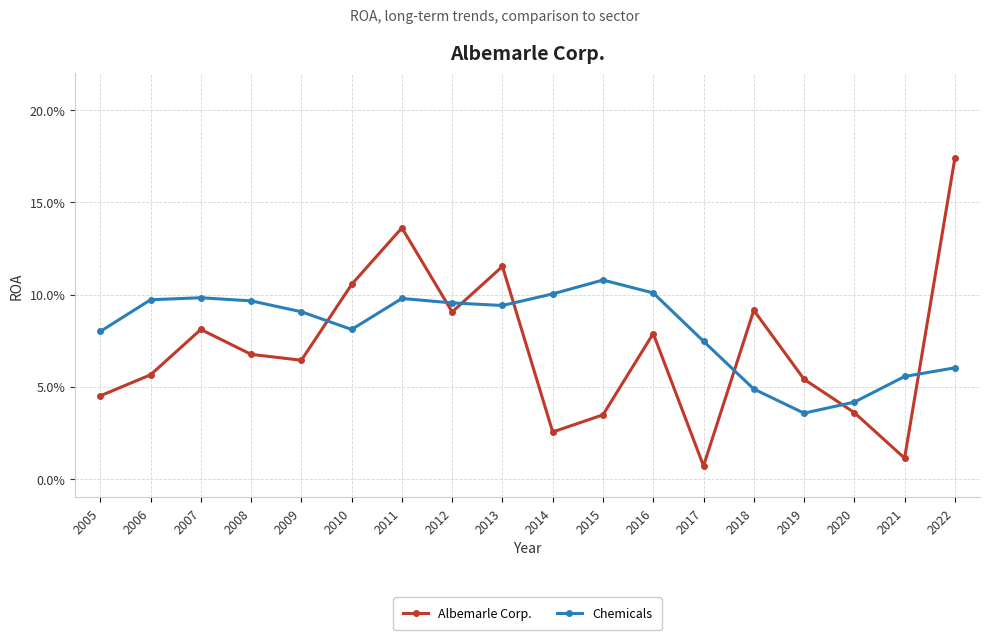

Does the chart have visible grid lines?

Yes